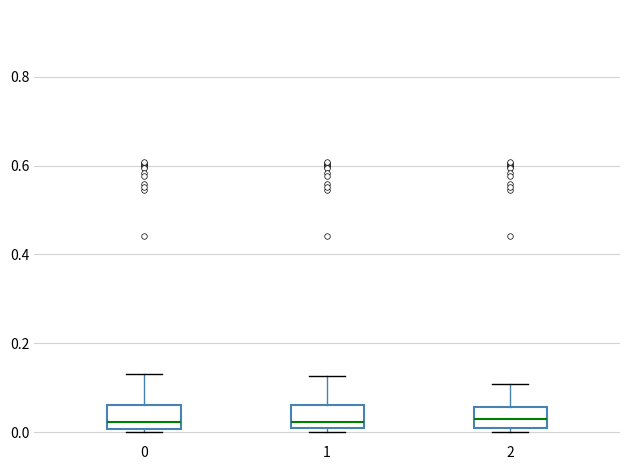

Reading left to right, transcribe this box plot: for each box, give where its median line is, the range the box spans, and where its two whiskers end, as read against the y-axis. The values are not printed on the chart, so give them approximately, as read against the axis.

0: median 0.02, box 0.00 to 0.06, whiskers 0.00 (just below the box's lower edge) to 0.14
1: median 0.02 (just above the box's lower edge), box 0.02 to 0.06, whiskers 0.00 to 0.12
2: median 0.02, box 0.00 to 0.06, whiskers 0.00 (just below the box's lower edge) to 0.10